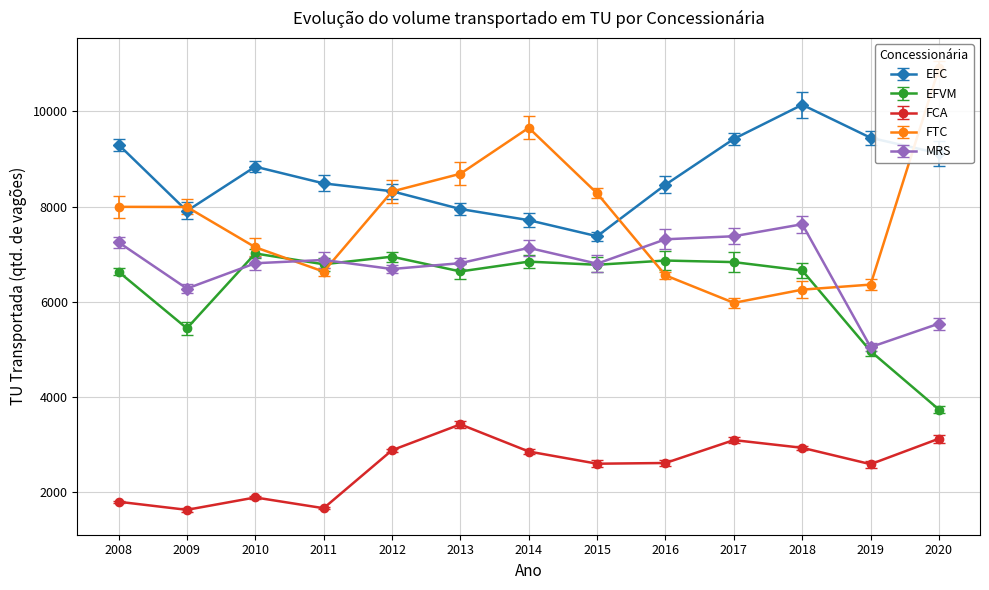

How many data points in EFC are above 8486?

6